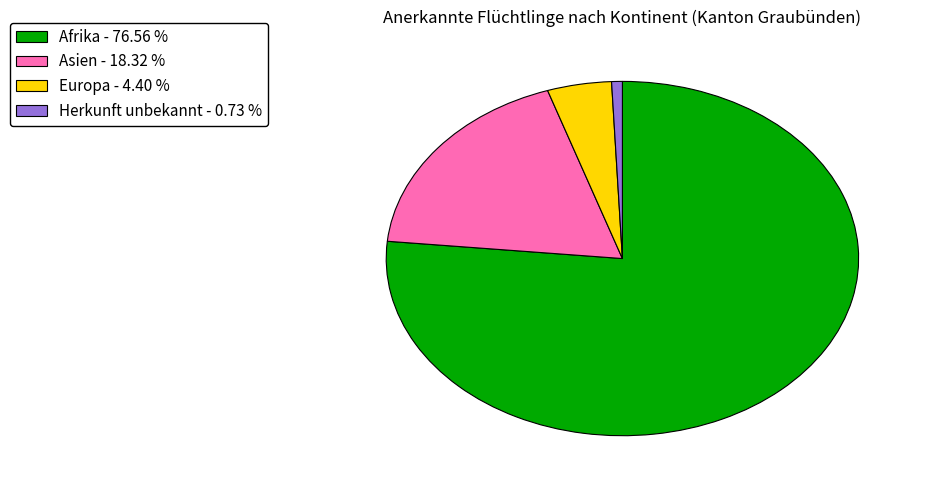

Is there a majority slice in this chart?

Yes